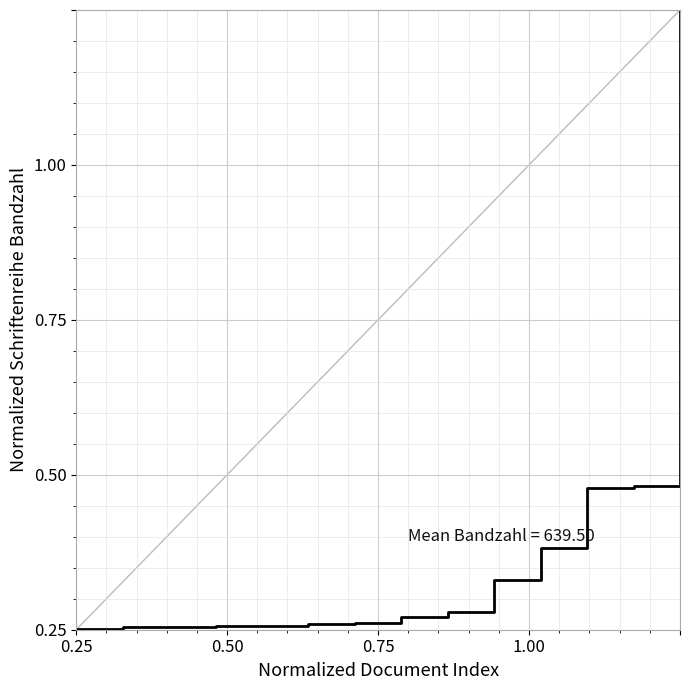

Does the chart display data point markers on the line(s)?

No